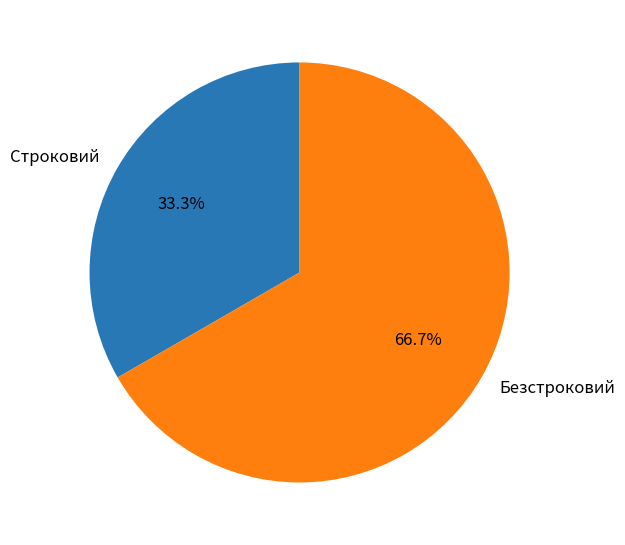

Approximately how many times larger is the value at Безстроковий compared to Строковий?

2.0